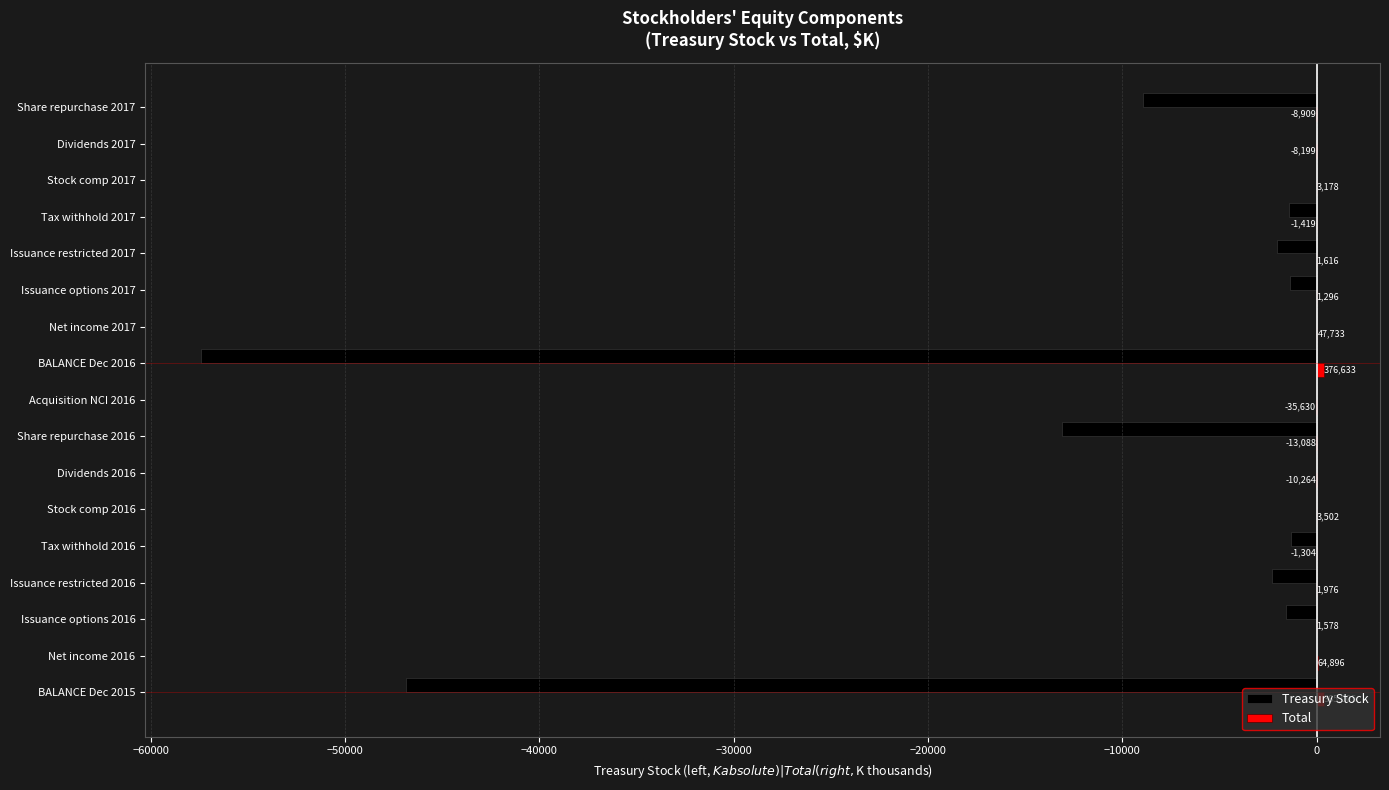

What is the value of the Treasury Stock bar at the 1st from the left?

-46845.0